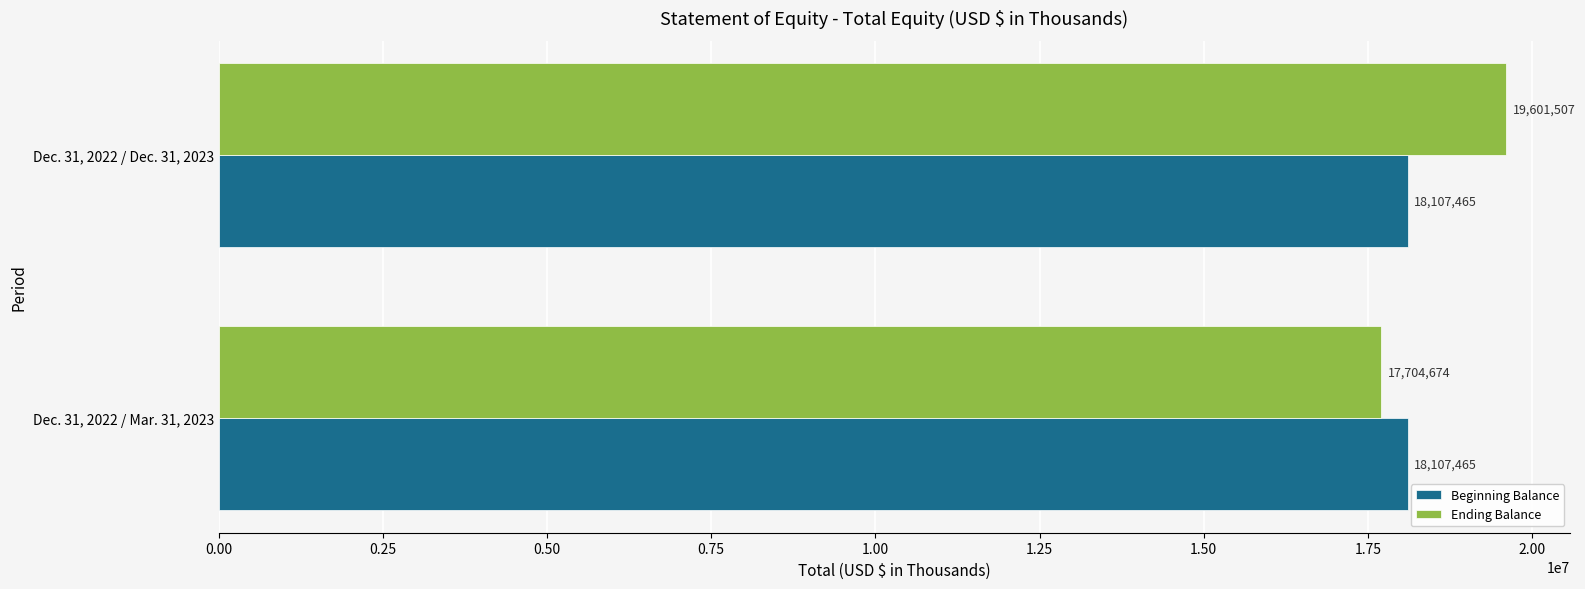

True or false: Ending Balance has a value of 19601507 at Dec. 31, 2022 / Dec. 31, 2023.

True